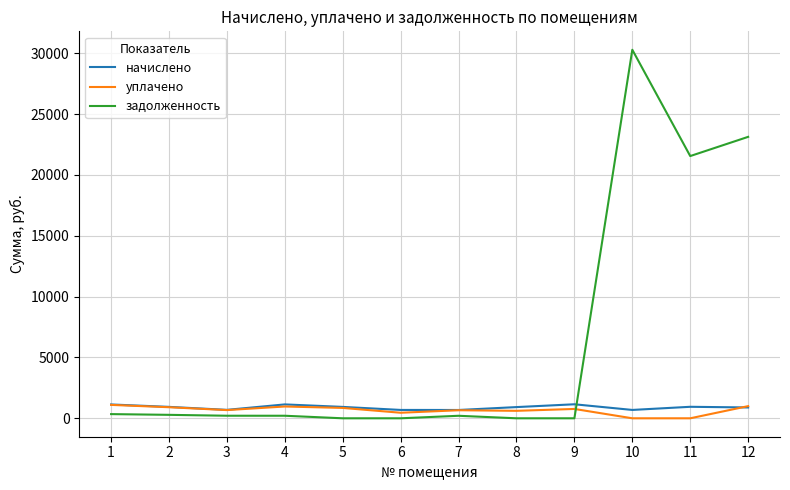

The value of задолженность at 8 is 0.0. True or false?

True